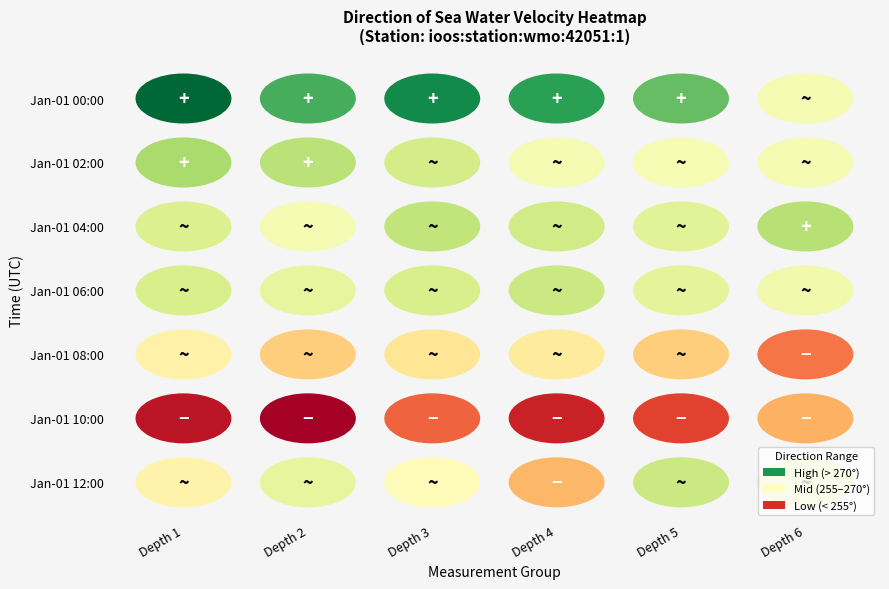

The 12:00 series shows 131.2 at 4. True or false?

False